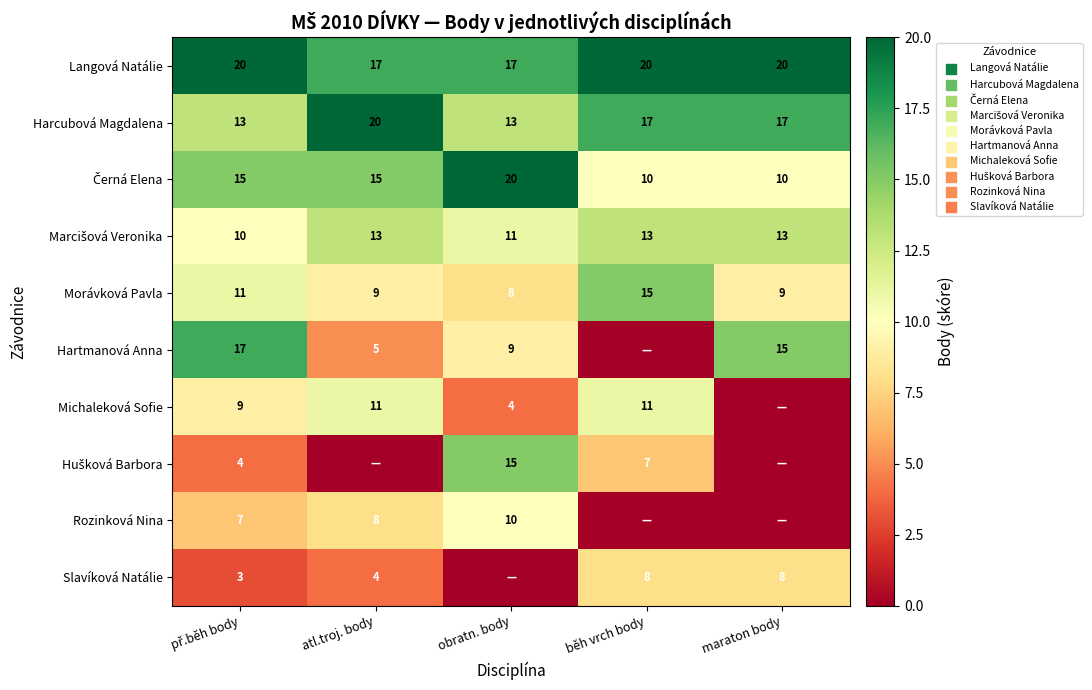

The Hartmanová Anna series shows 9 at obratn. body. True or false?

True